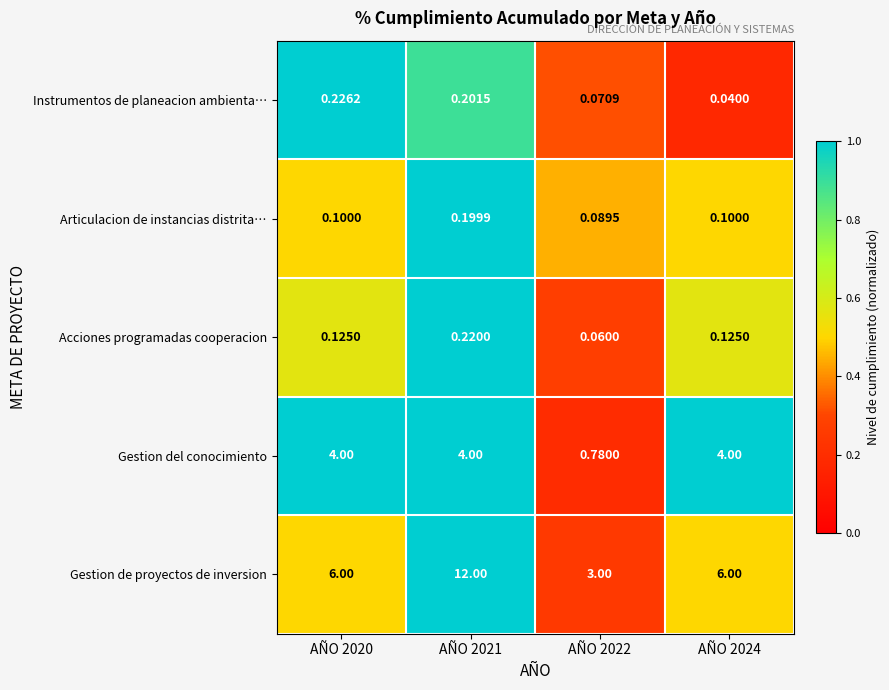

Which series has the largest total across all categories?

Gestion de proyectos de inversion